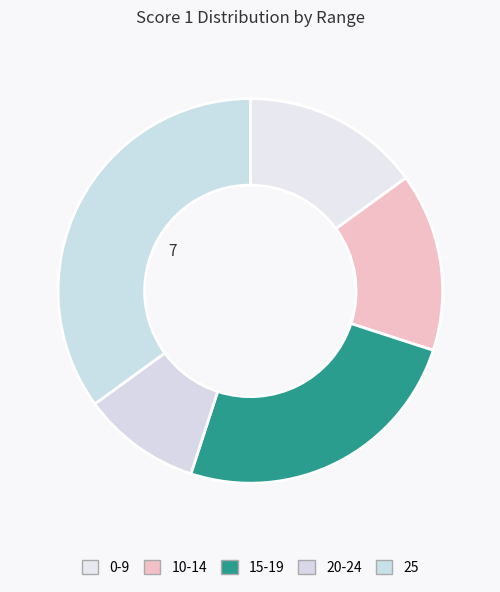

How many segments does this pie chart have?

5